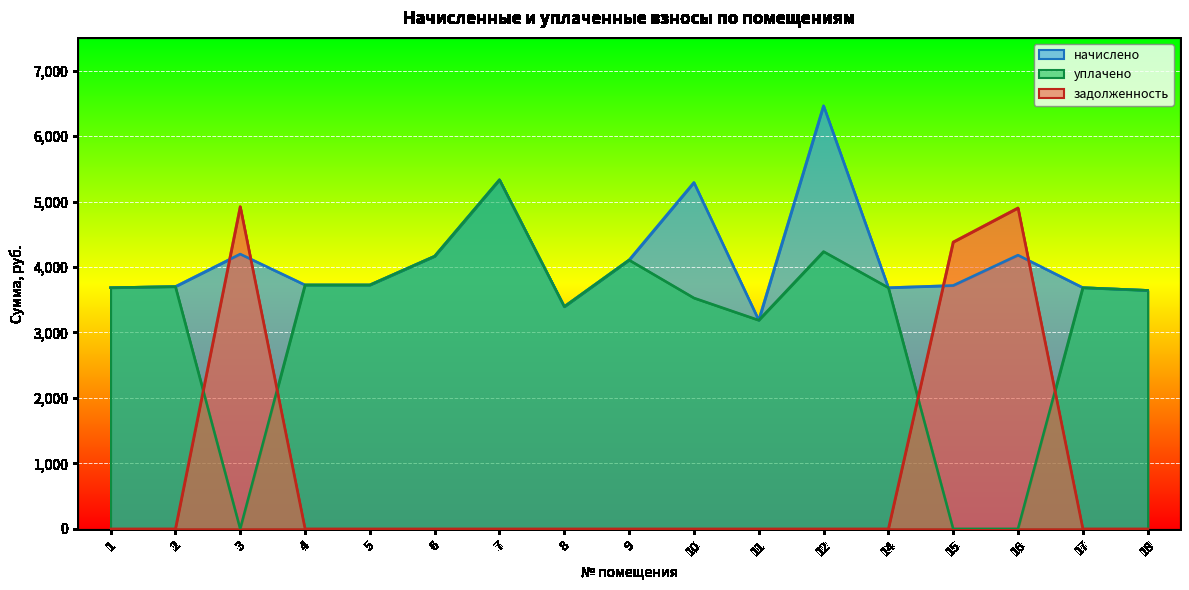

Which series has the largest total across all categories?

начислено